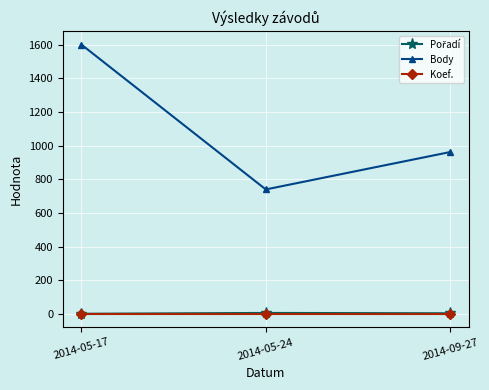

What is the difference between the highest and lowest values at 2014-09-27?

960